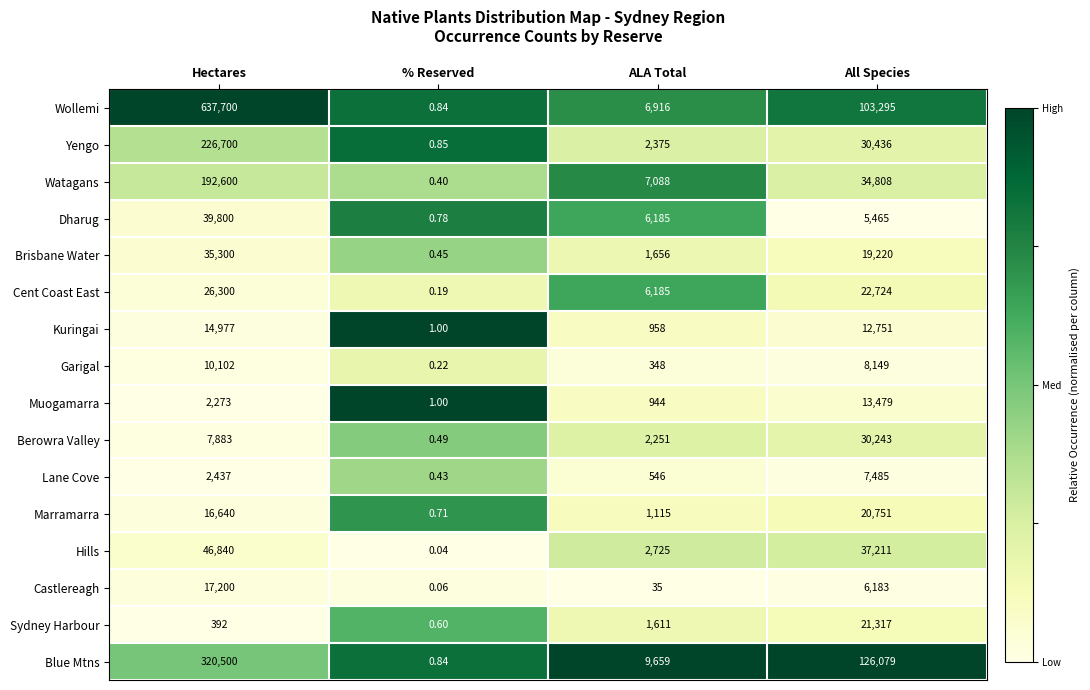

At which category does the chart reach its peak across all series?

Hectares